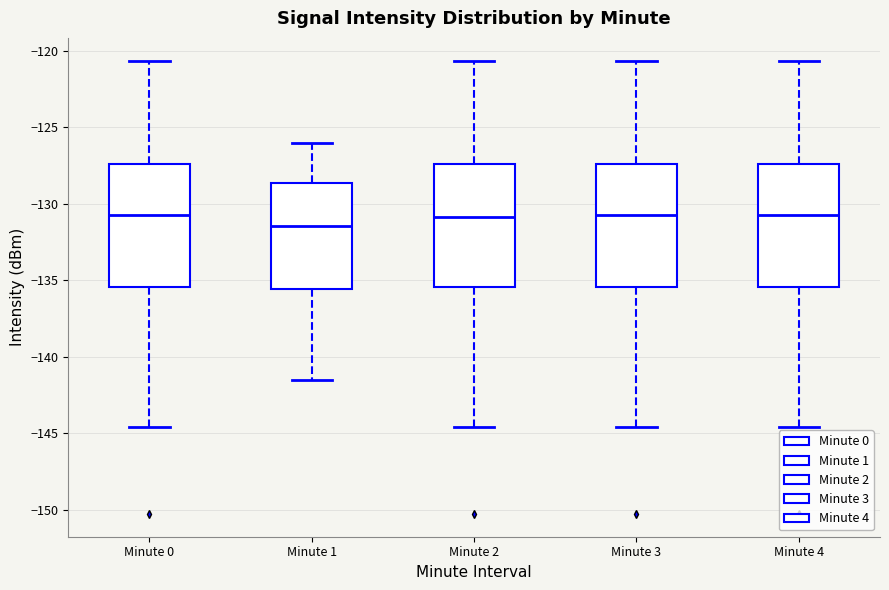

Which box's median line is the lowest?

Minute 1